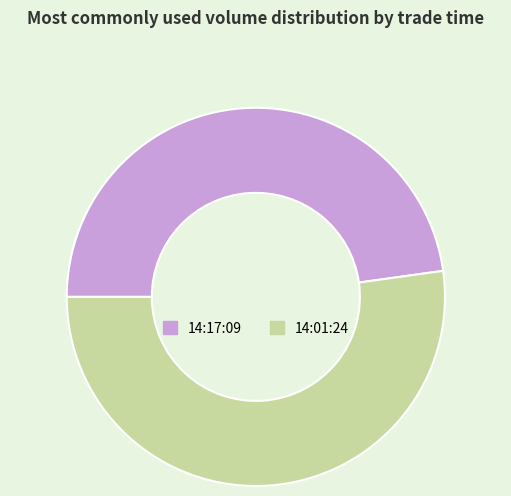

True or false: 14:01:24 accounts for 66% of the total.

False